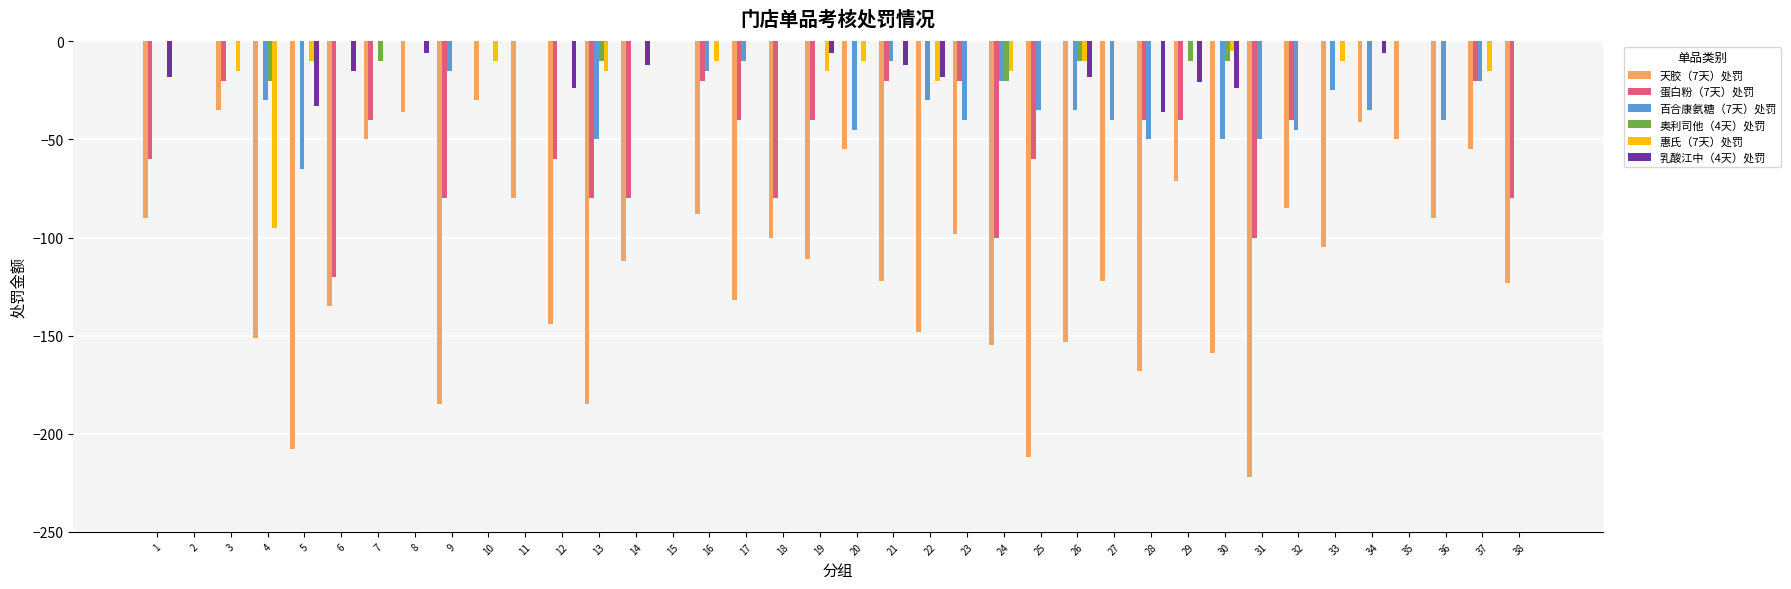

How many groups of bars are there?

38